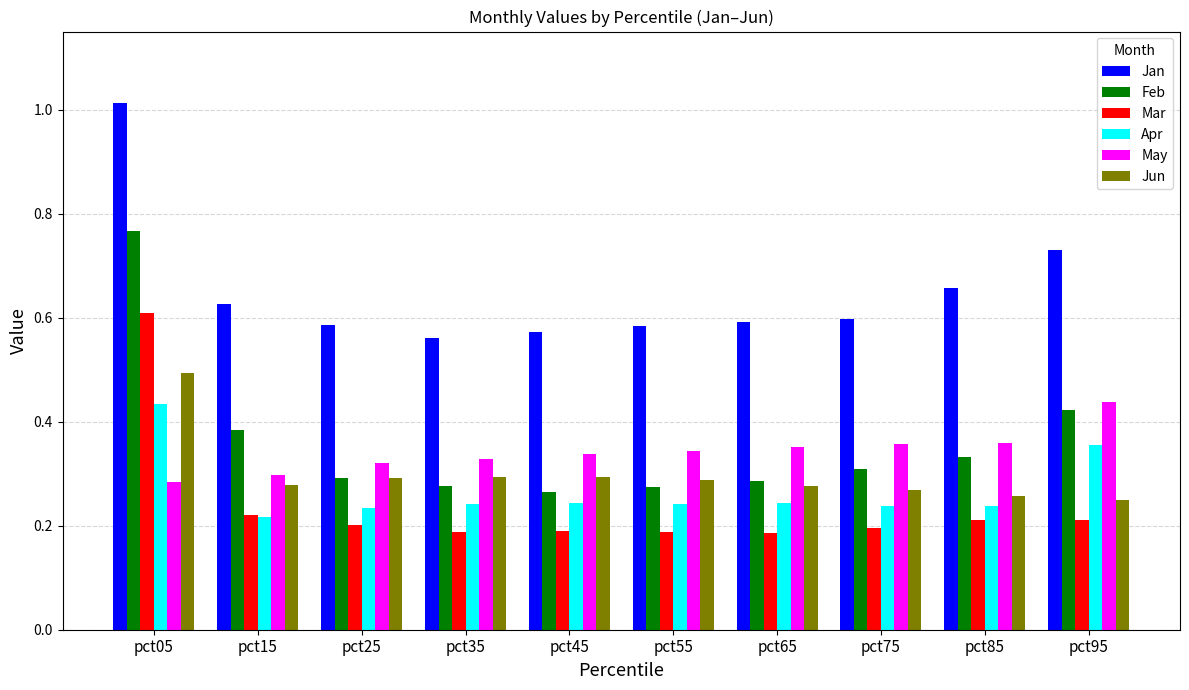

How many groups of bars are there?

10